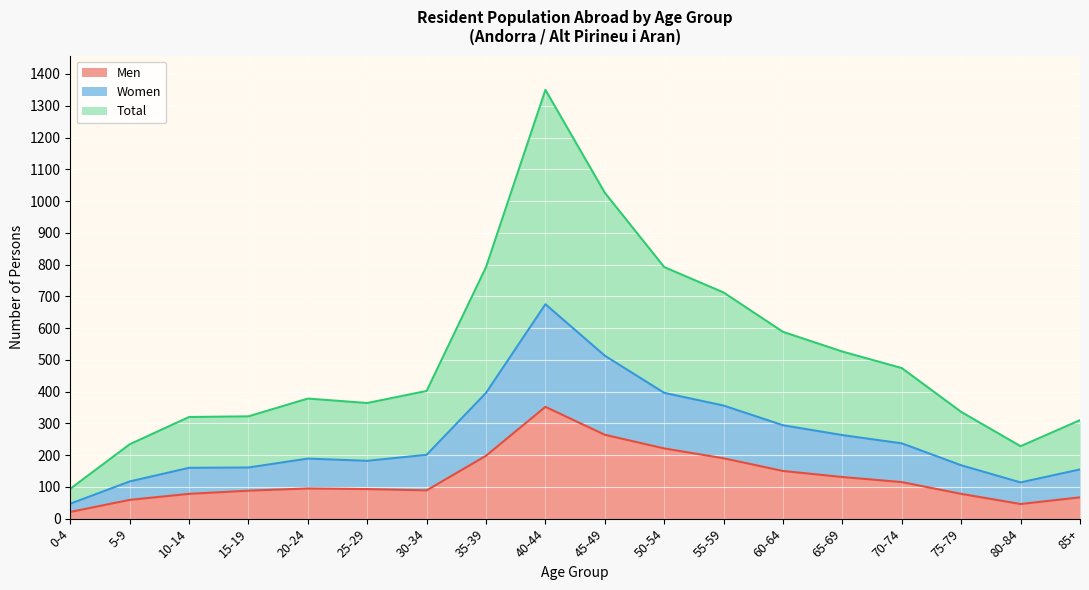

Read the Total value at 75-79, to the nearest 10.

340